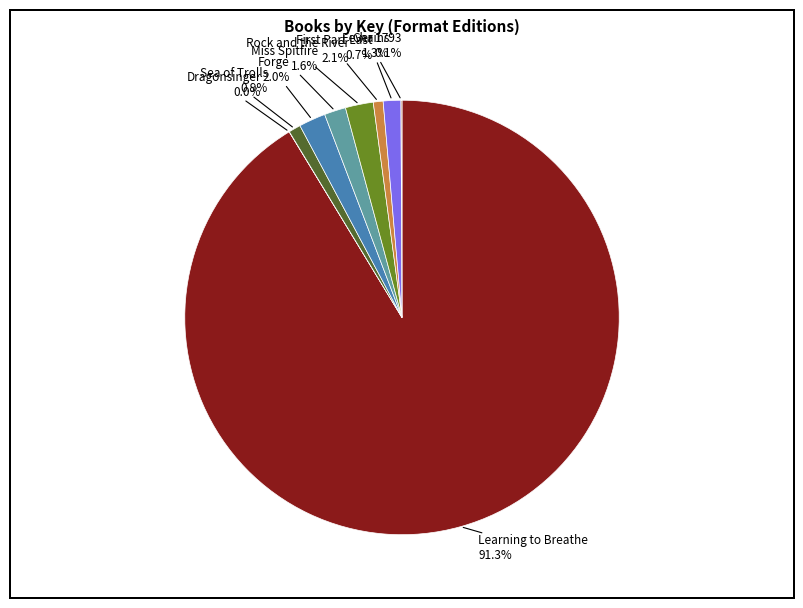

Is there a majority slice in this chart?

Yes